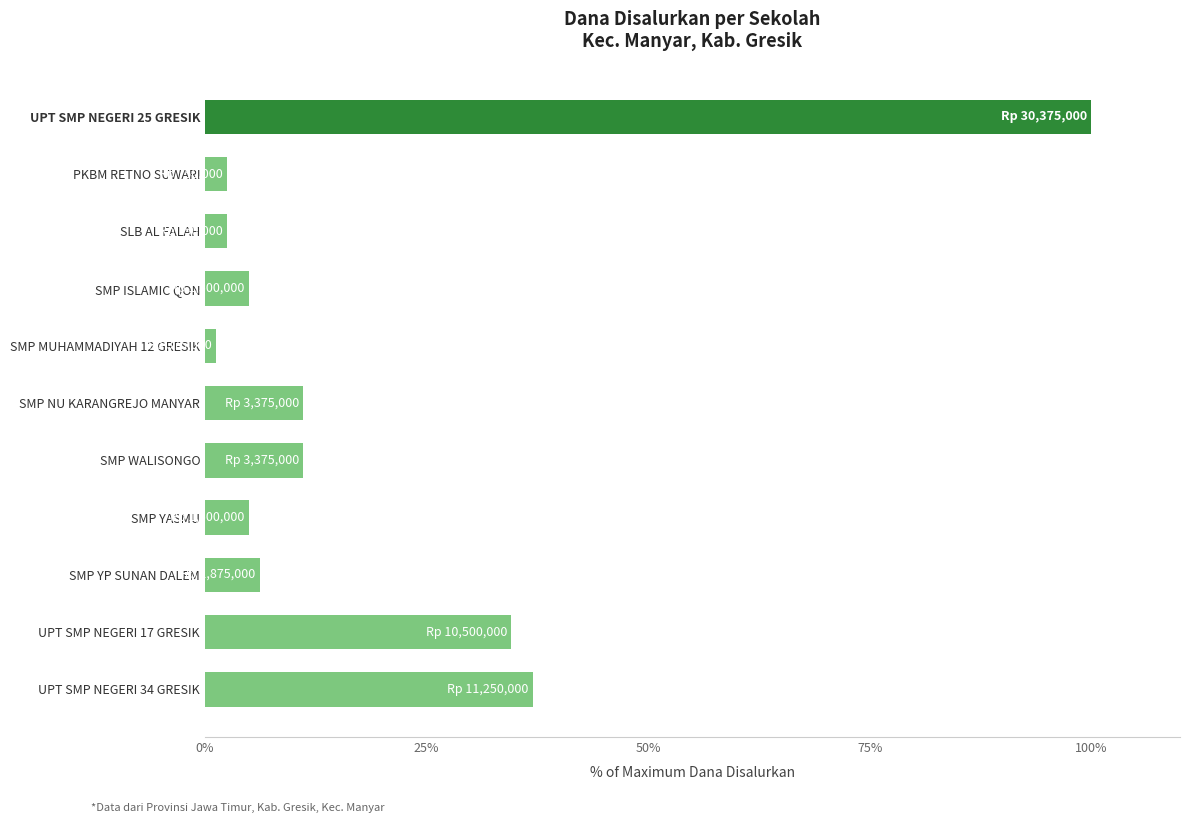

What position from the bottom is SMP WALISONGO?

5